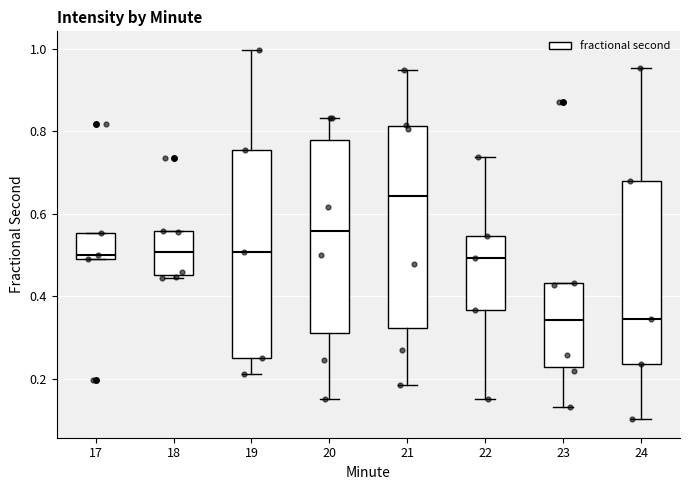

Reading left to right, read every box against the y-axis: the position of its median line, the range the box covers, and the ends of its whiskers. The values are not printed on the chart, so give them approximately, as read against the axis.

17: median 0.50 (just above the box's lower edge), box 0.50 to 0.56, whiskers 0.50 to 0.56
18: median 0.50, box 0.46 to 0.56, whiskers 0.44 to 0.56
19: median 0.50, box 0.24 to 0.76, whiskers 0.22 to 1.00
20: median 0.56, box 0.32 to 0.78, whiskers 0.16 to 0.84
21: median 0.64, box 0.32 to 0.82, whiskers 0.18 to 0.94
22: median 0.50, box 0.36 to 0.54, whiskers 0.16 to 0.74
23: median 0.34, box 0.22 to 0.44, whiskers 0.14 to 0.44
24: median 0.34, box 0.24 to 0.68, whiskers 0.10 to 0.96